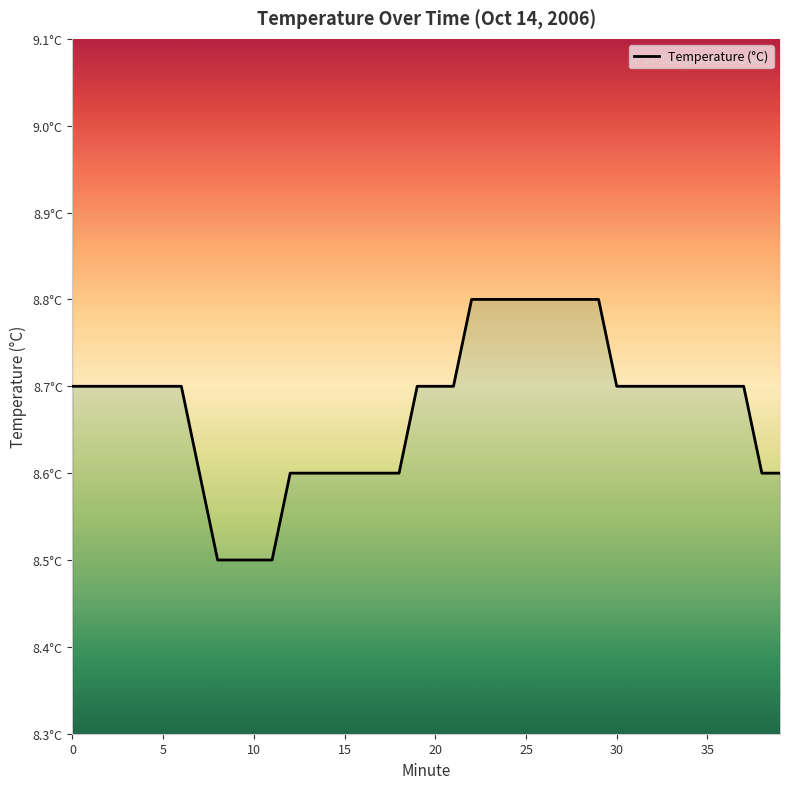

Is it true that the value at 11 is 8.5?

True